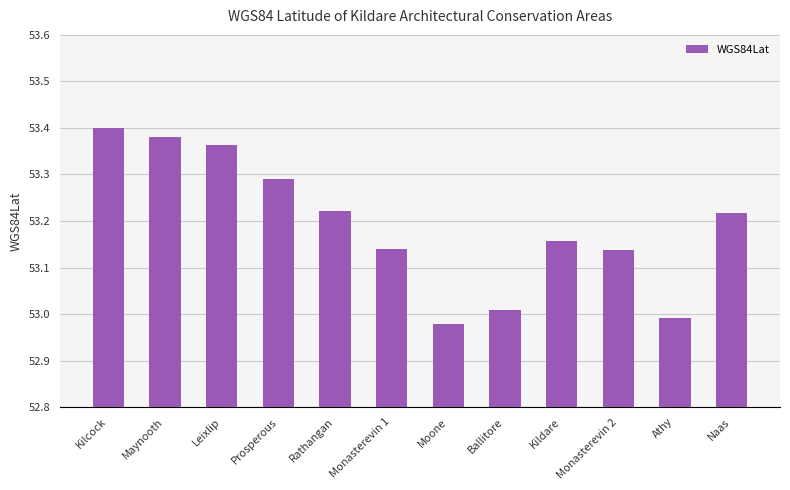

Count the number of categories in the chart.

12